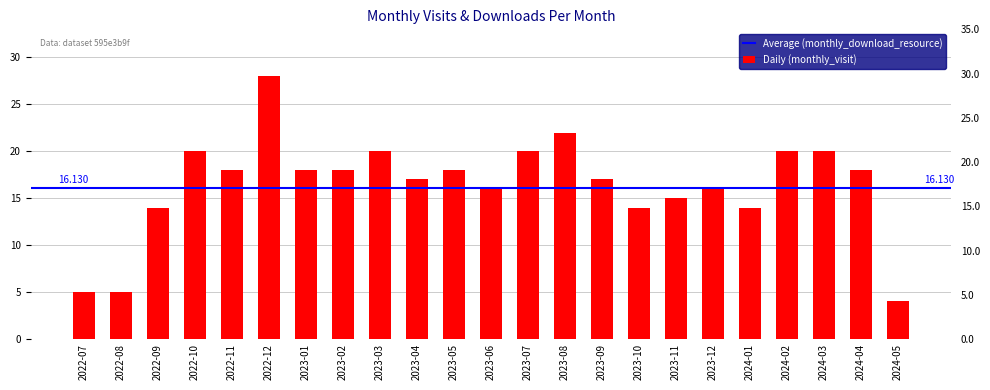

Reading left to right, what are all the values shown in this chart?

2022-07=5	2022-08=5	2022-09=14	2022-10=20	2022-11=18	2022-12=28	2023-01=18	2023-02=18	2023-03=20	2023-04=17	2023-05=18	2023-06=16	2023-07=20	2023-08=22	2023-09=17	2023-10=14	2023-11=15	2023-12=16	2024-01=14	2024-02=20	2024-03=20	2024-04=18	2024-05=4